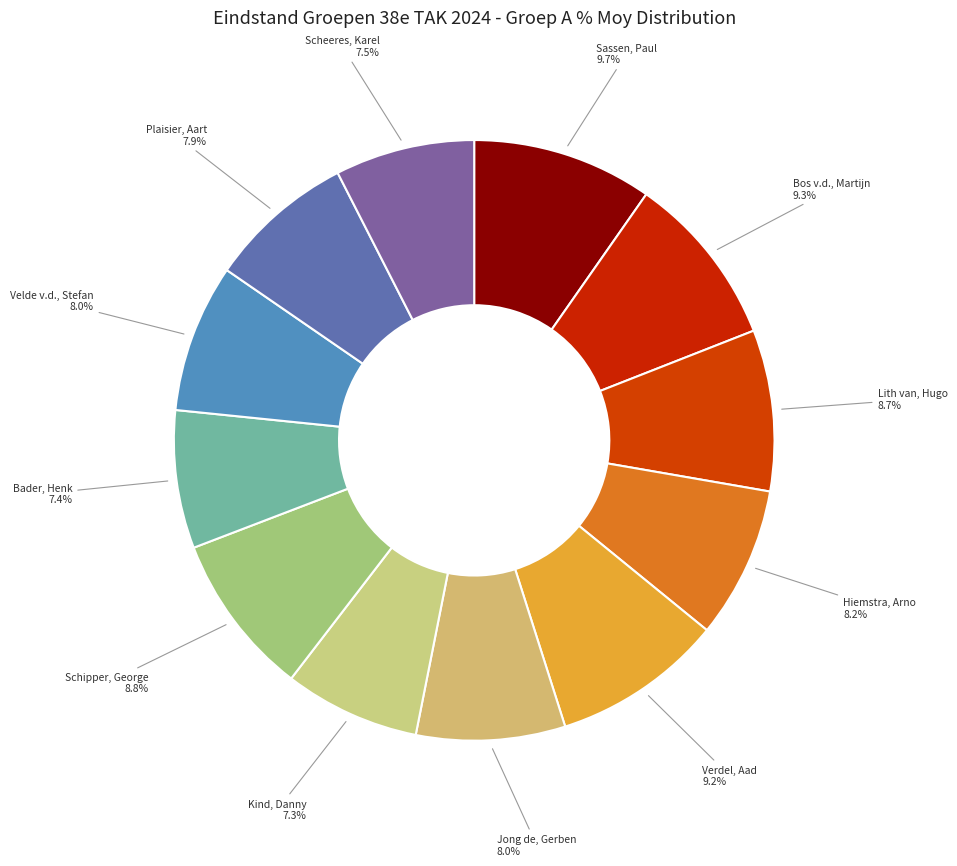

Is it true that Schipper, George is 1% of the pie?

False